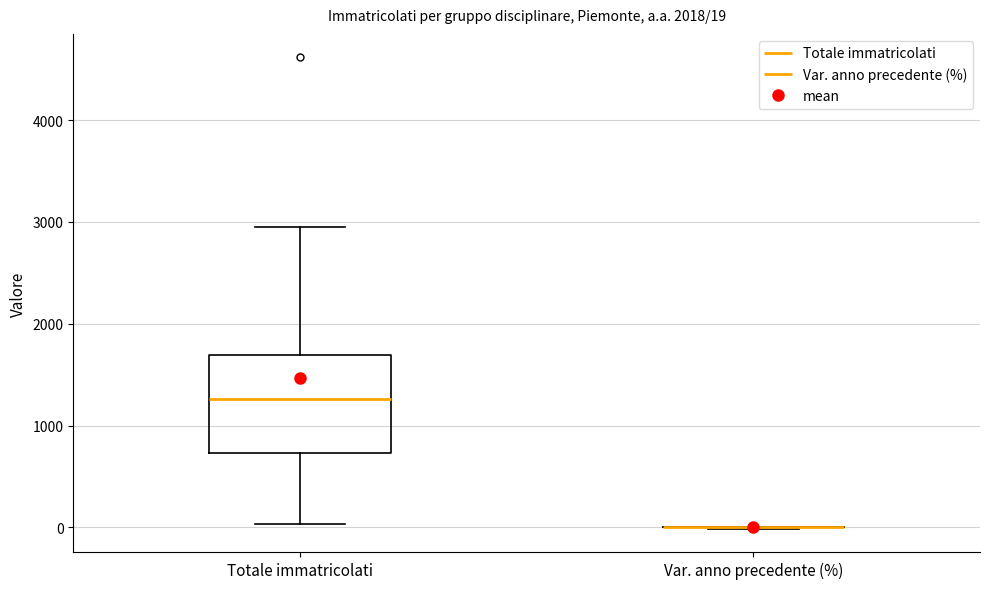

Comparing the boxes themselves (not the whiskers), which one is the tallest?

Totale immatricolati